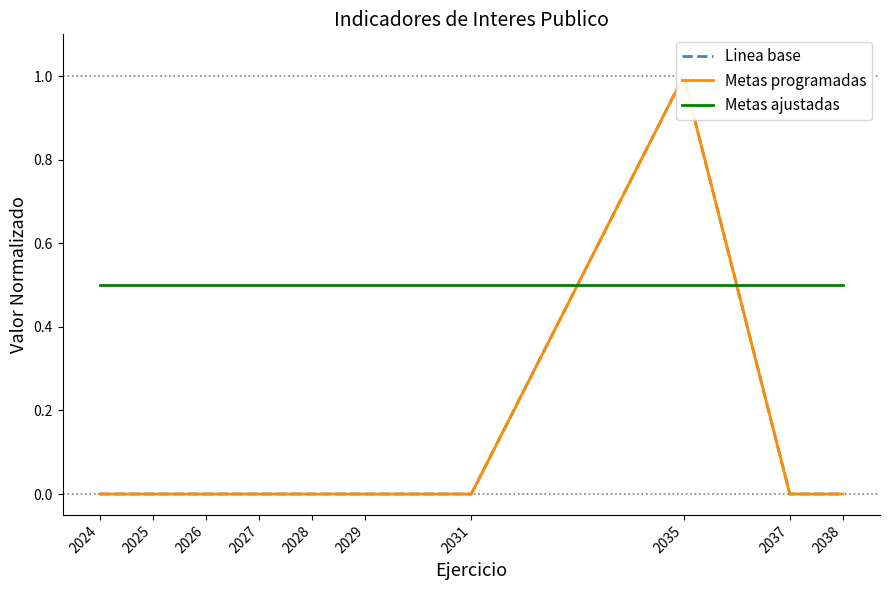

True or false: Metas ajustadas has more than 0 points higher than both neighbors.

False